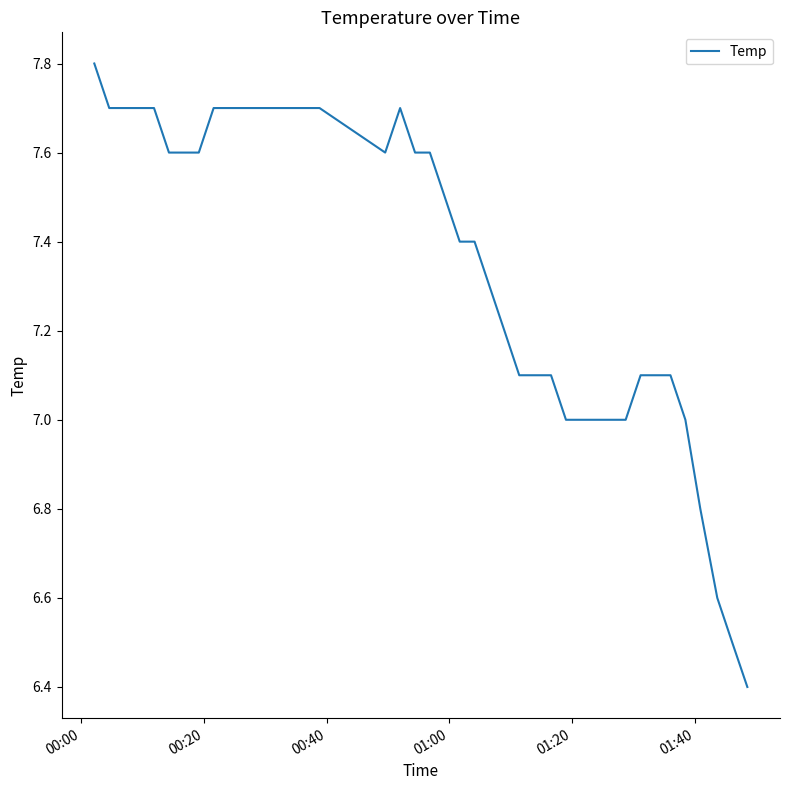

What is the greatest value displayed?

7.8